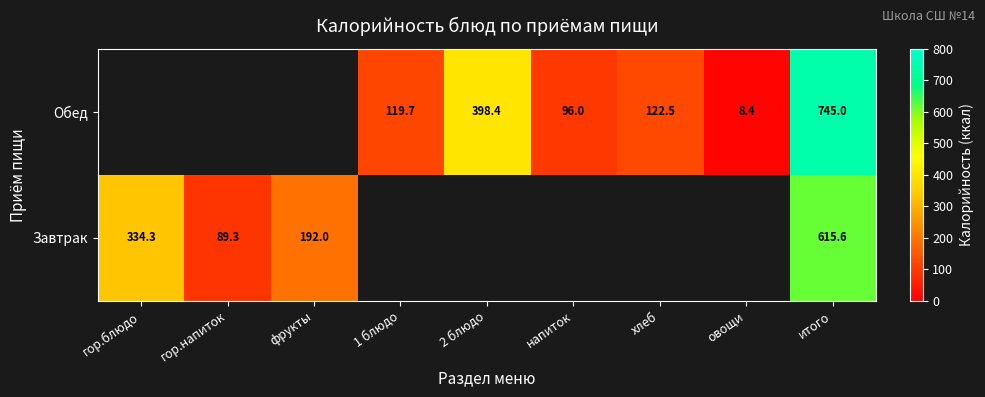

Is the value of Завтрак at итого greater than the value of Обед at напиток?

Yes